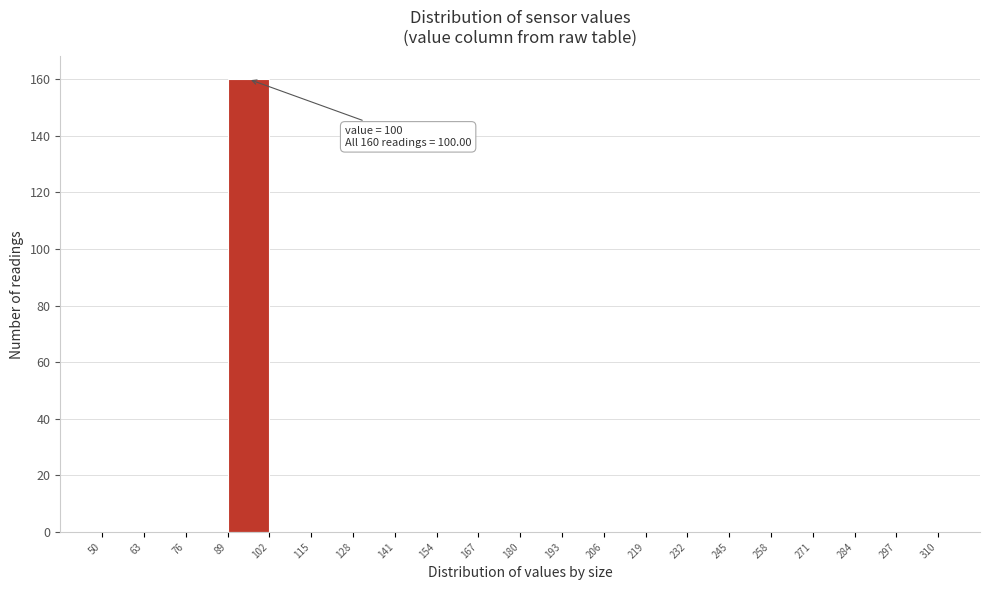

Over which range of the x-axis is the bar tallest?

89 to 102